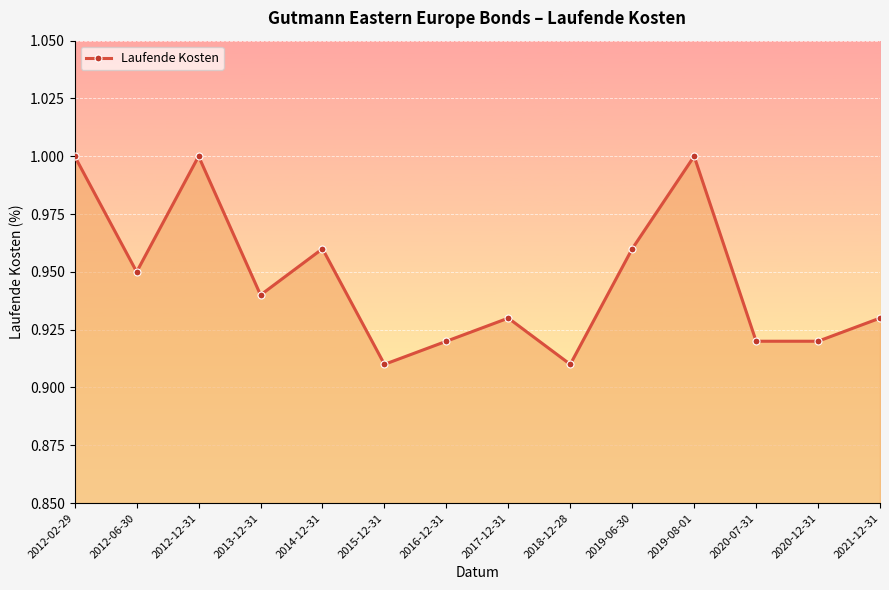

Where is the first local minimum?

2012-06-30